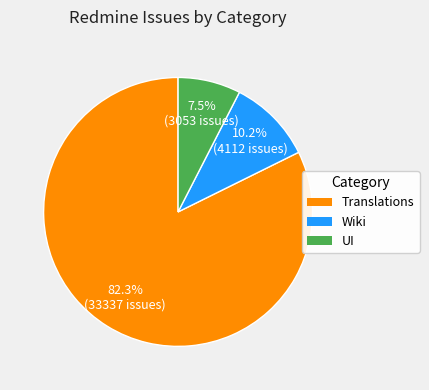

Count the number of slices in the pie.

3